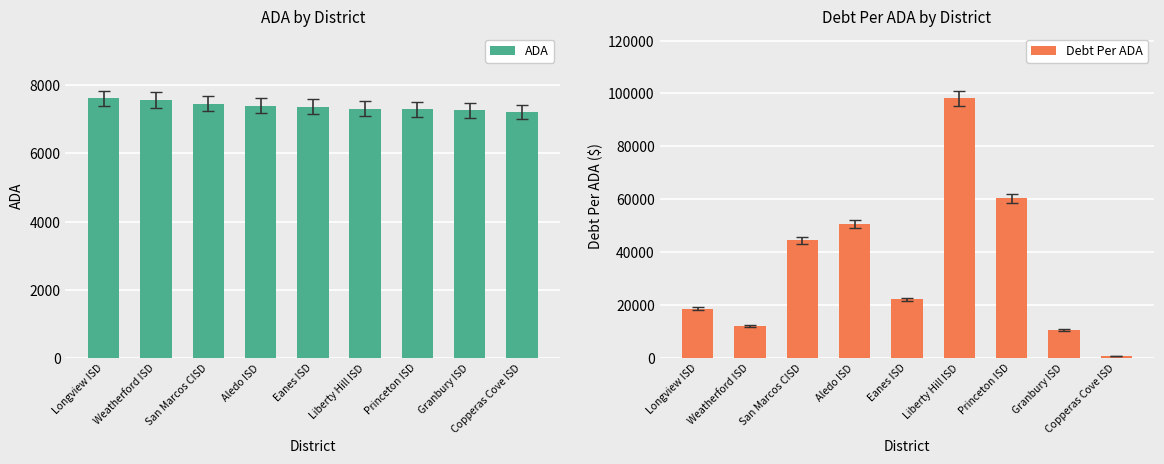

Where is Debt Per ADA nearest to the value 49301?

Aledo ISD